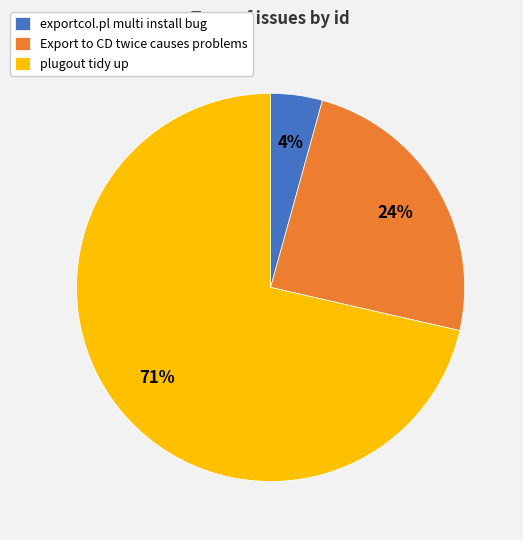

To the nearest percent, what is the difference between the Export to CD twice causes problems and exportcol.pl multi install bug slice percentages?

20%